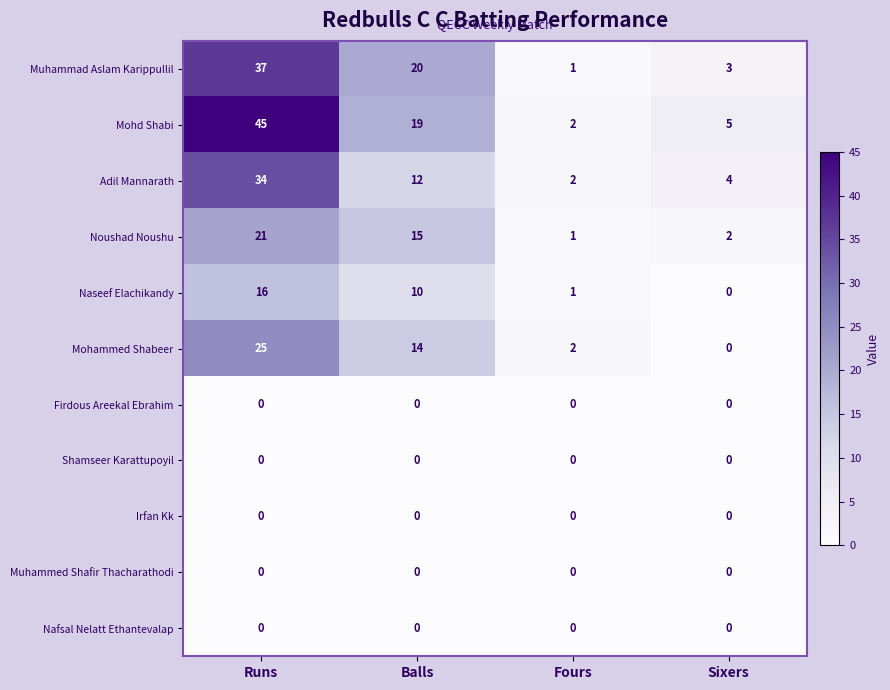

Rank the categories by Mohammed Shabeer value from lowest to highest.

Sixers, Fours, Balls, Runs